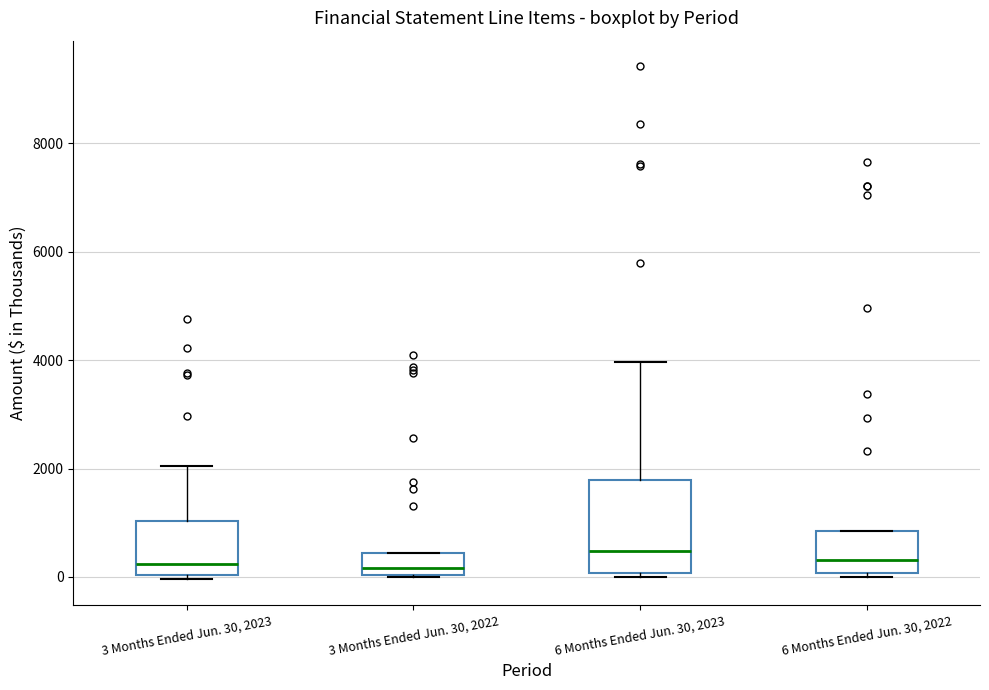

Where is the lower edge of the box for 6 Months Ended Jun. 30, 2022 on the y-axis? The values are not printed on the chart, so give them approximately, as read against the axis.

0